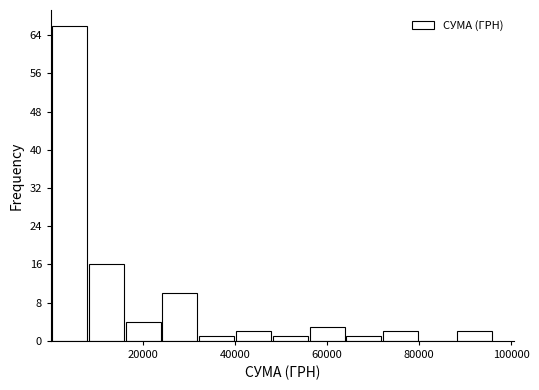

Read against the x-axis, roughly where is the centre of the tallest bar?

4000